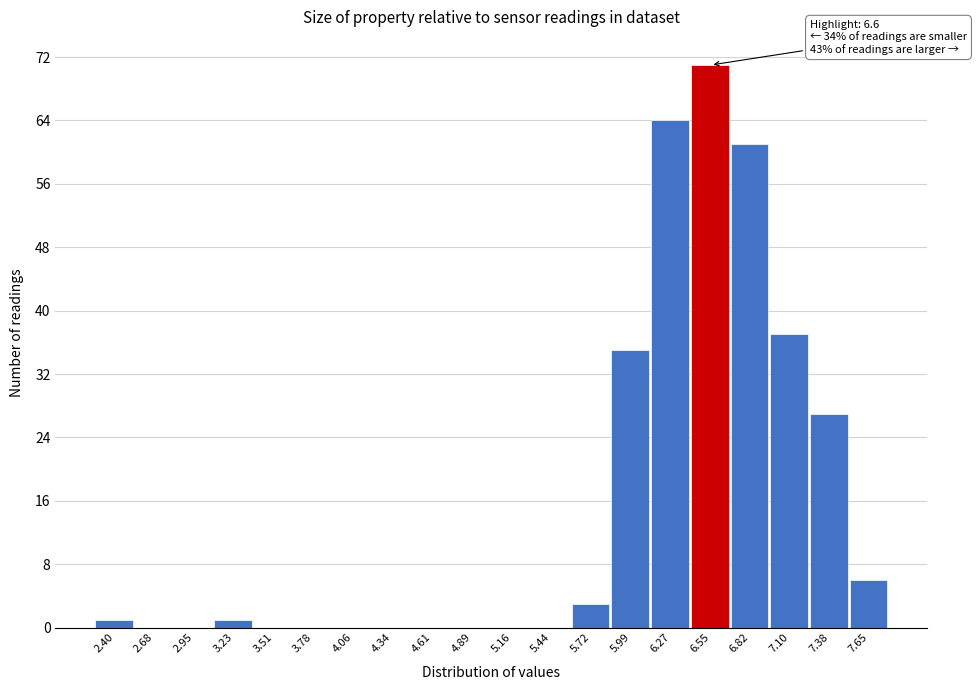

Reading left to right, list all the values displayed in this chart.

2.40=1	2.68=0	2.95=0	3.23=1	3.51=0	3.78=0	4.06=0	4.34=0	4.61=0	4.89=0	5.16=0	5.44=0	5.72=3	5.99=35	6.27=64	6.55=71	6.82=61	7.10=37	7.38=27	7.65=6